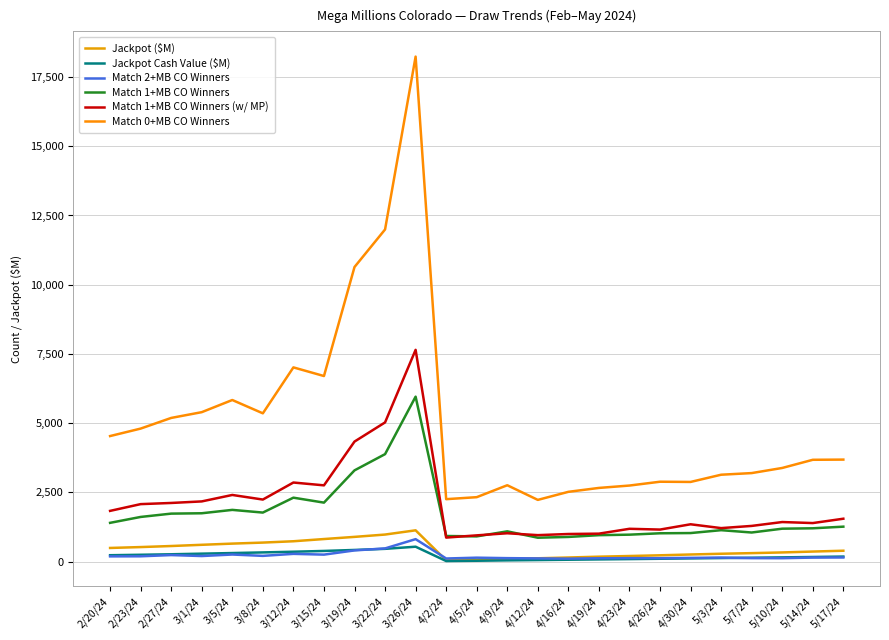

What is the label of the 13th point from the right?

4/5/24